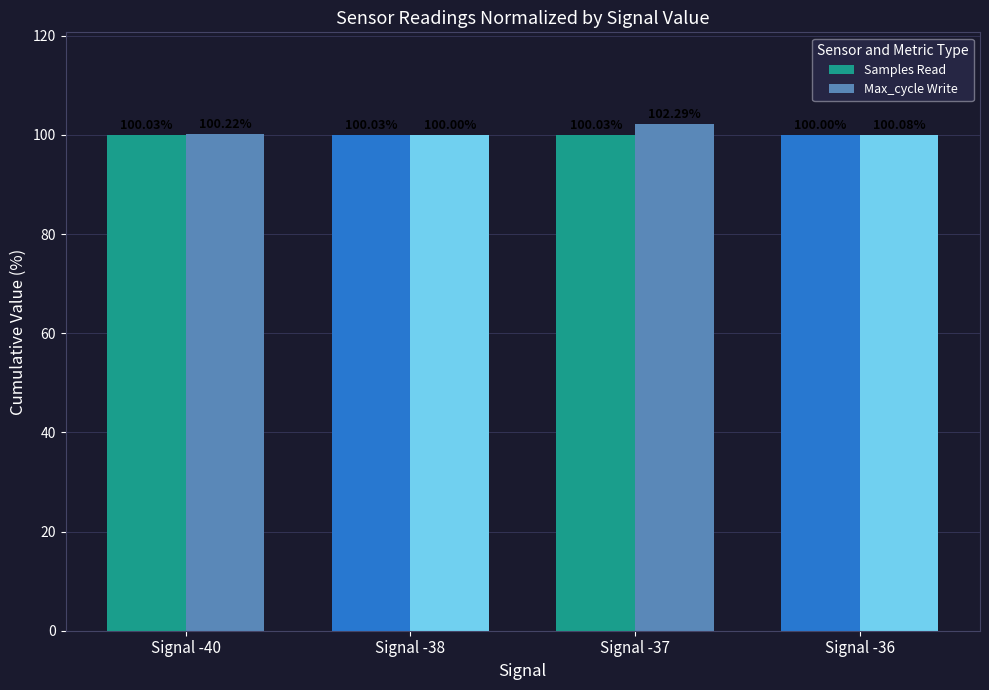

Which category has the lowest value in the Samples Read series?

Signal -36